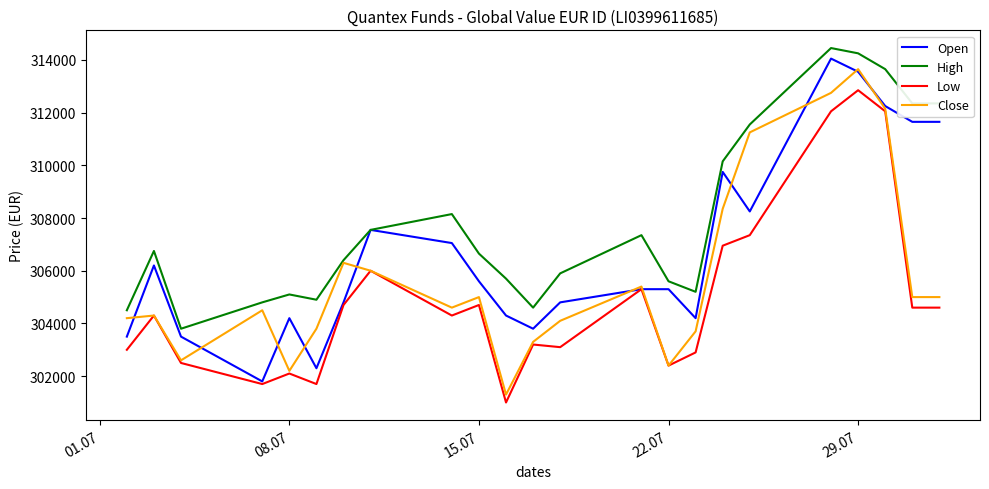

True or false: High and Low intersect in this chart.

False